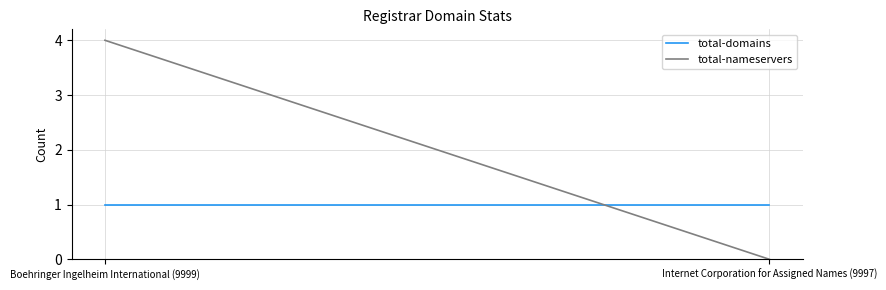

What is the greatest value displayed?

4